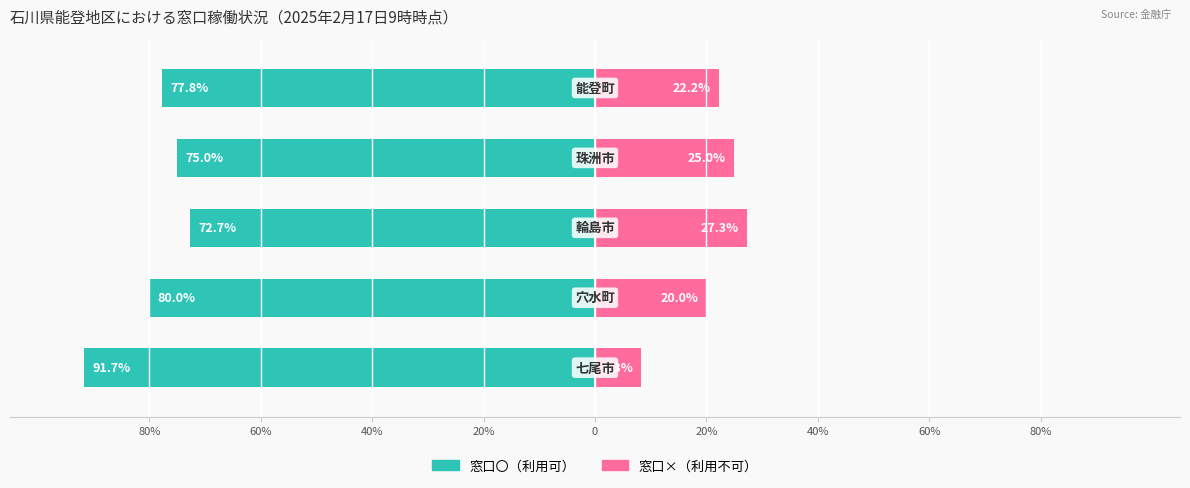

At 0, list the series in order from largest to smallest.

窓口×（利用不可）, 窓口〇（利用可）